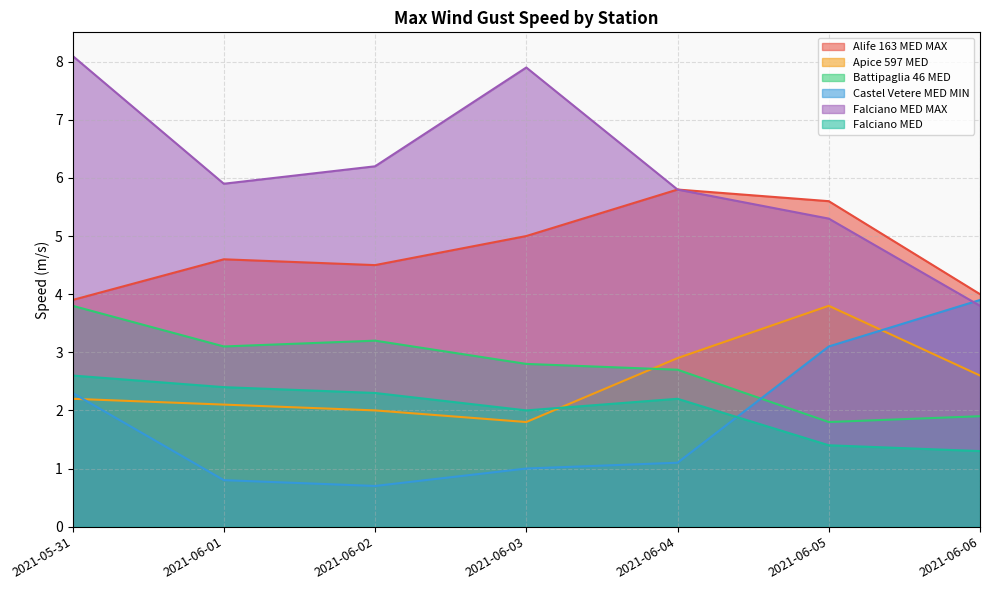

True or false: Battipaglia 46 MED and Falciano MED MAX intersect in this chart.

False